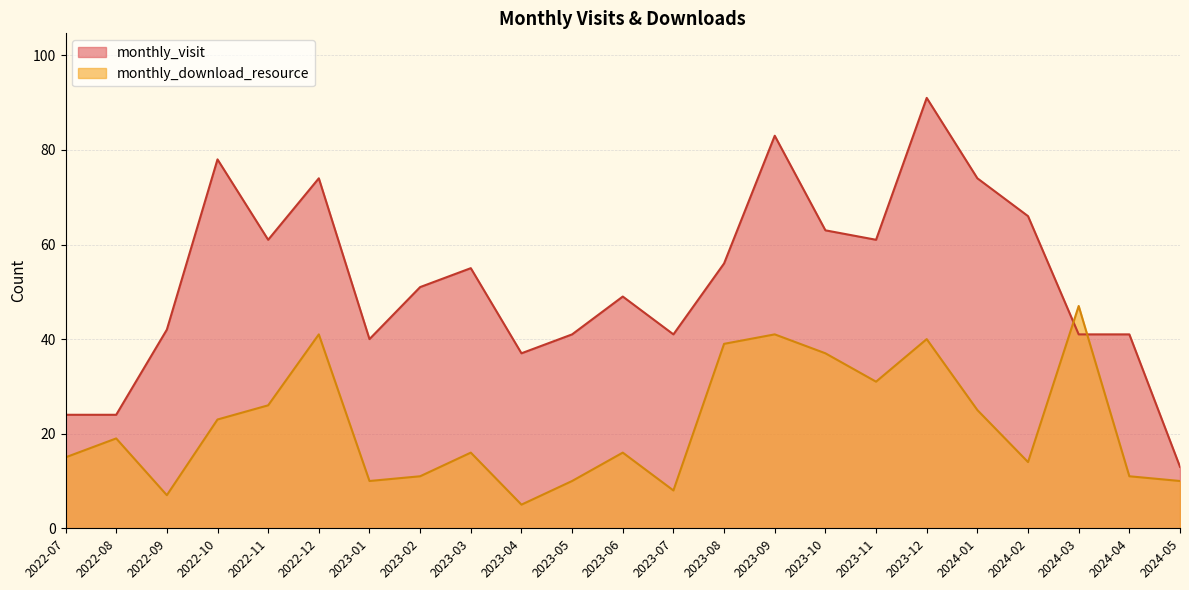

Read the monthly_visit value at 2022-07.

24